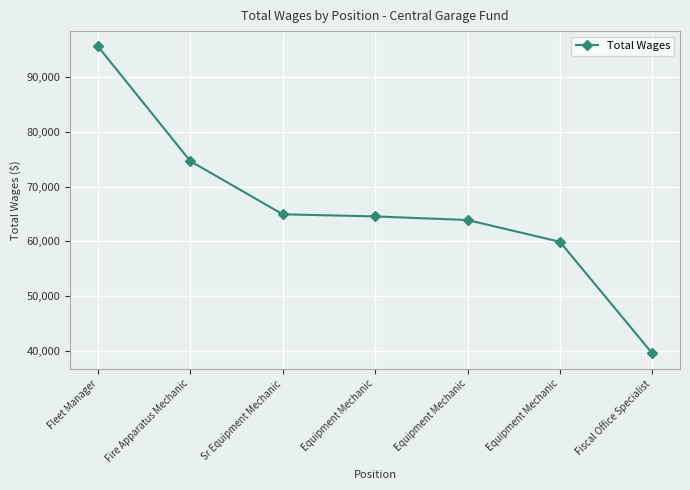

Count the number of categories in the chart.

7